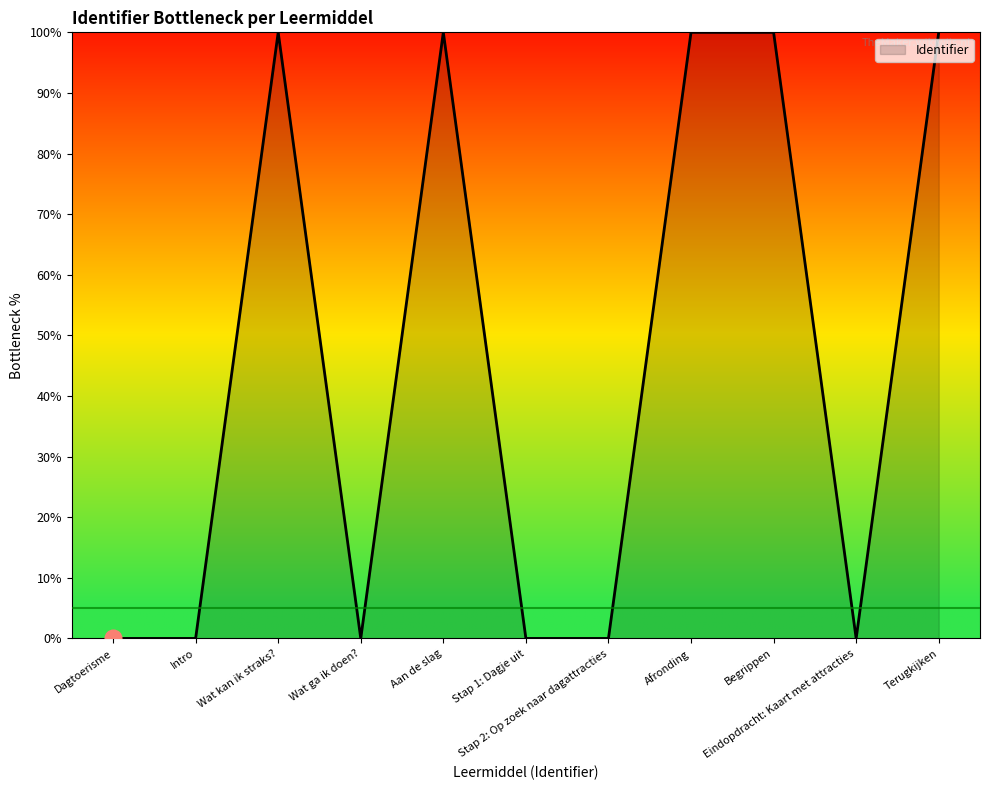

What is the difference between the maximum and minimum values?

100.0